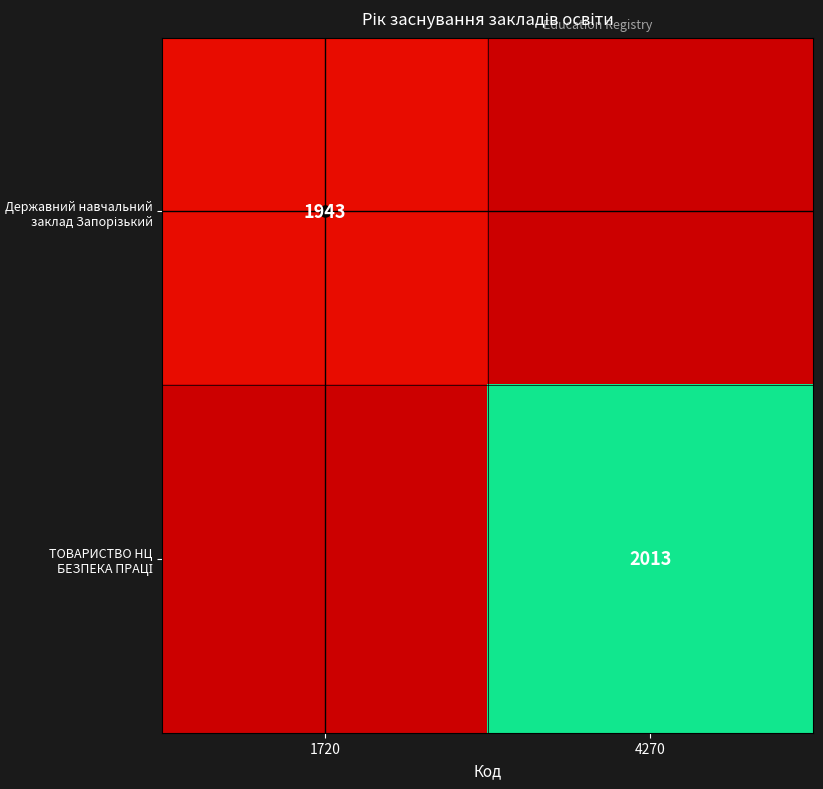

At which category is the sum across all series the highest?

4270